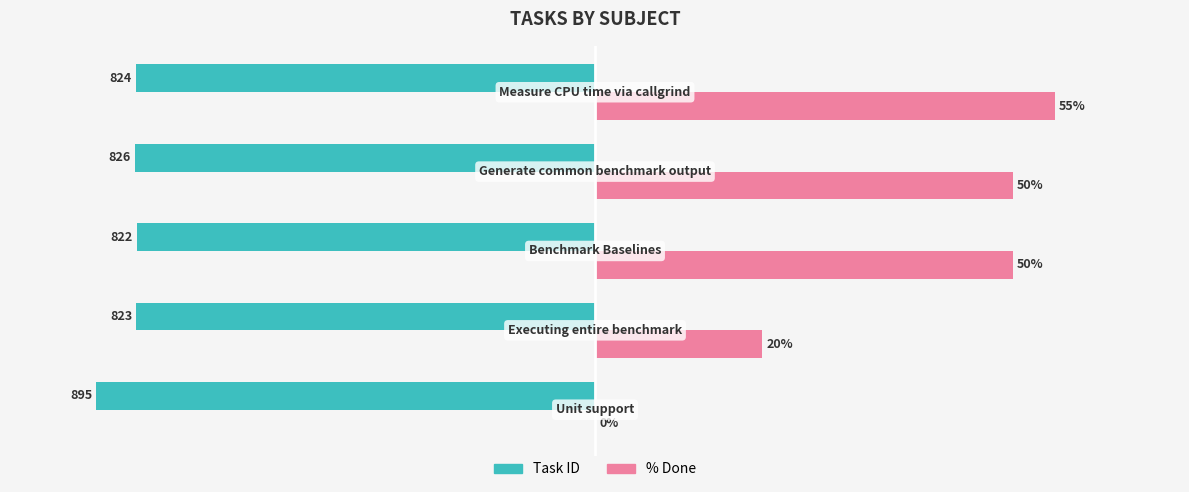

Which series has the largest total across all categories?

% Done